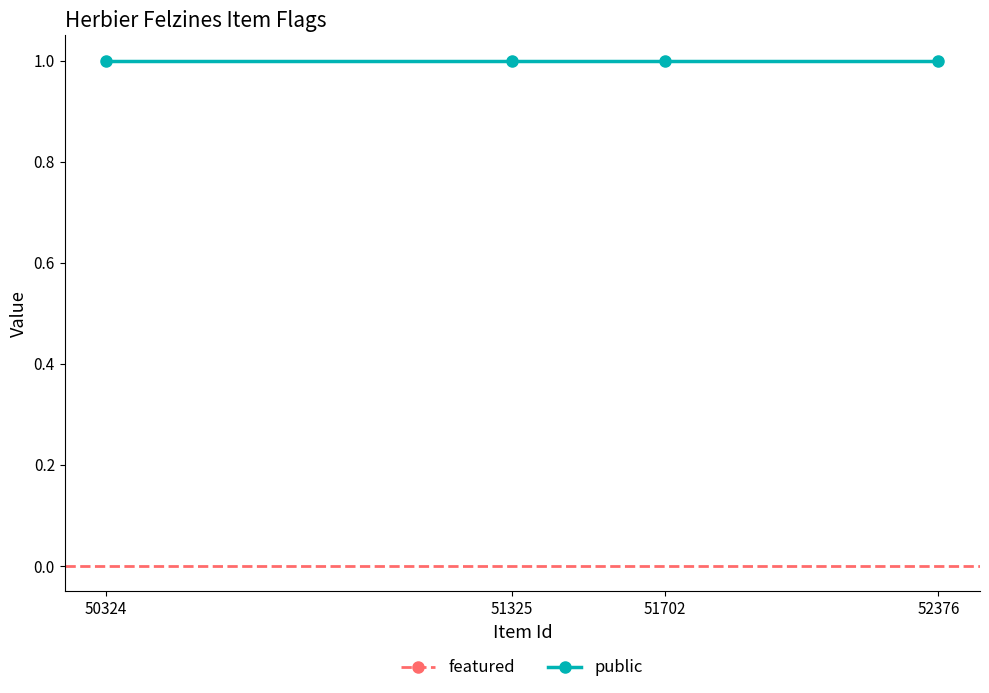

Is it true that featured equals 0 at 50324?

True